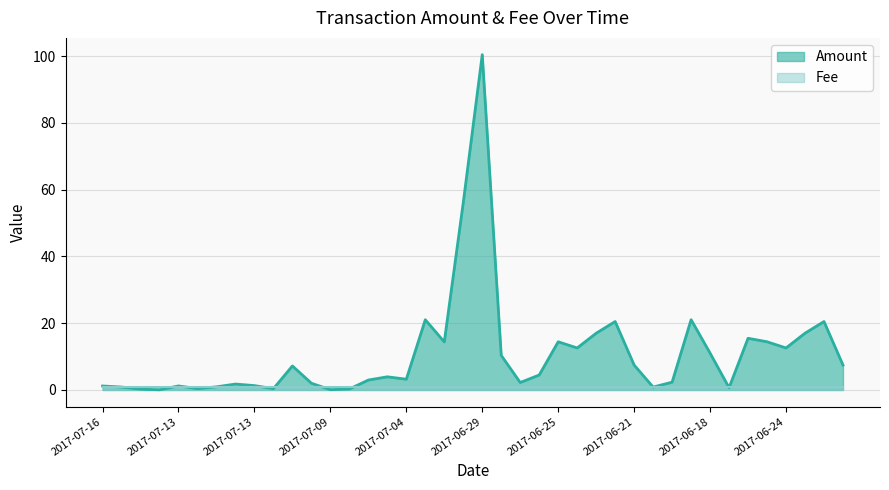

Reading left to right, transcribe all the data shown in this chart.

1.2	0.9	0.2	0.0	1.2	0.4	0.9	1.8	1.3	0.4	7.2	2.0	0.1	0.3	3.0	3.9	3.2	21.0	14.4	56.2	100.5	10.4	2.2	4.5	14.4	12.6	17.0	20.5	7.5	0.9	2.3	21.0	11.0	0.7	15.5	14.4	12.6	17.0	20.5	7.5